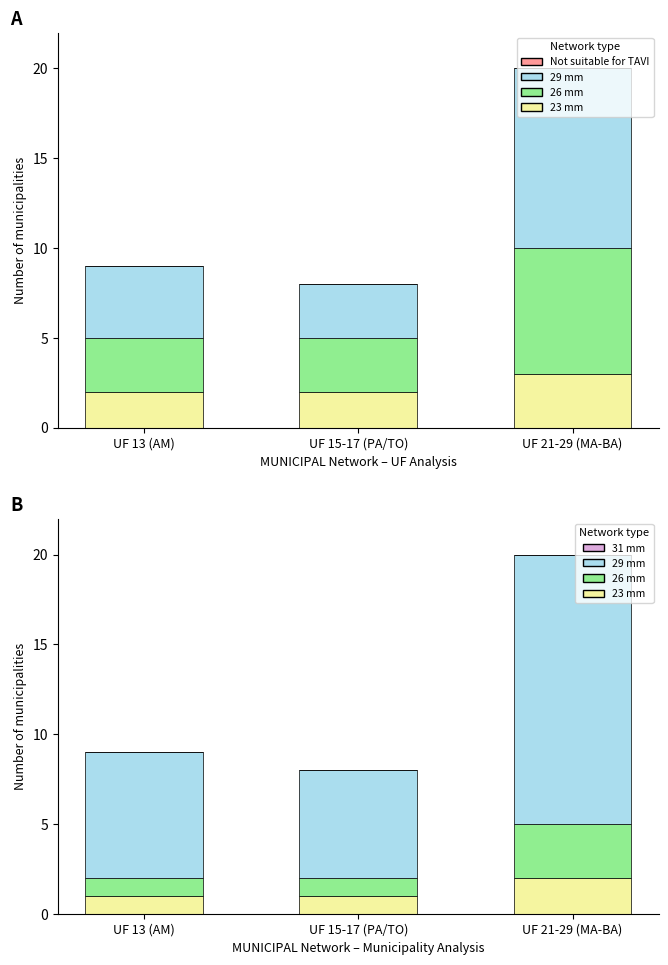

List the labels in order of Not suitable for TAVI value, largest first.

UF 13 (AM), UF 15-17 (PA/TO), UF 21-29 (MA-BA)